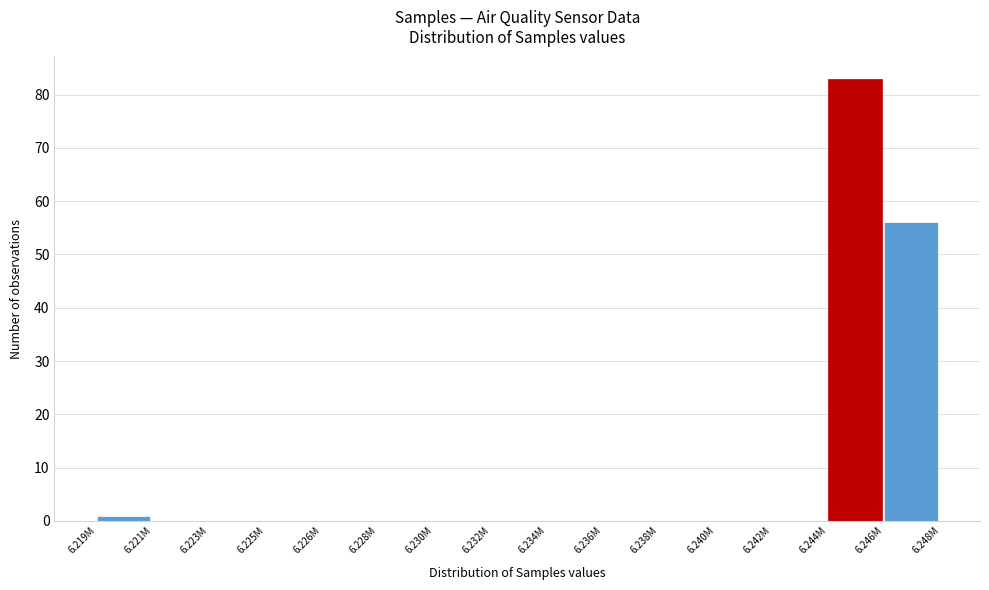

Reading left to right, list all the values displayed in this chart.

6.219M=1	6.221M=0	6.223M=0	6.225M=0	6.226M=0	6.228M=0	6.230M=0	6.232M=0	6.234M=0	6.236M=0	6.238M=0	6.240M=0	6.242M=0	6.244M=83	6.246M=56